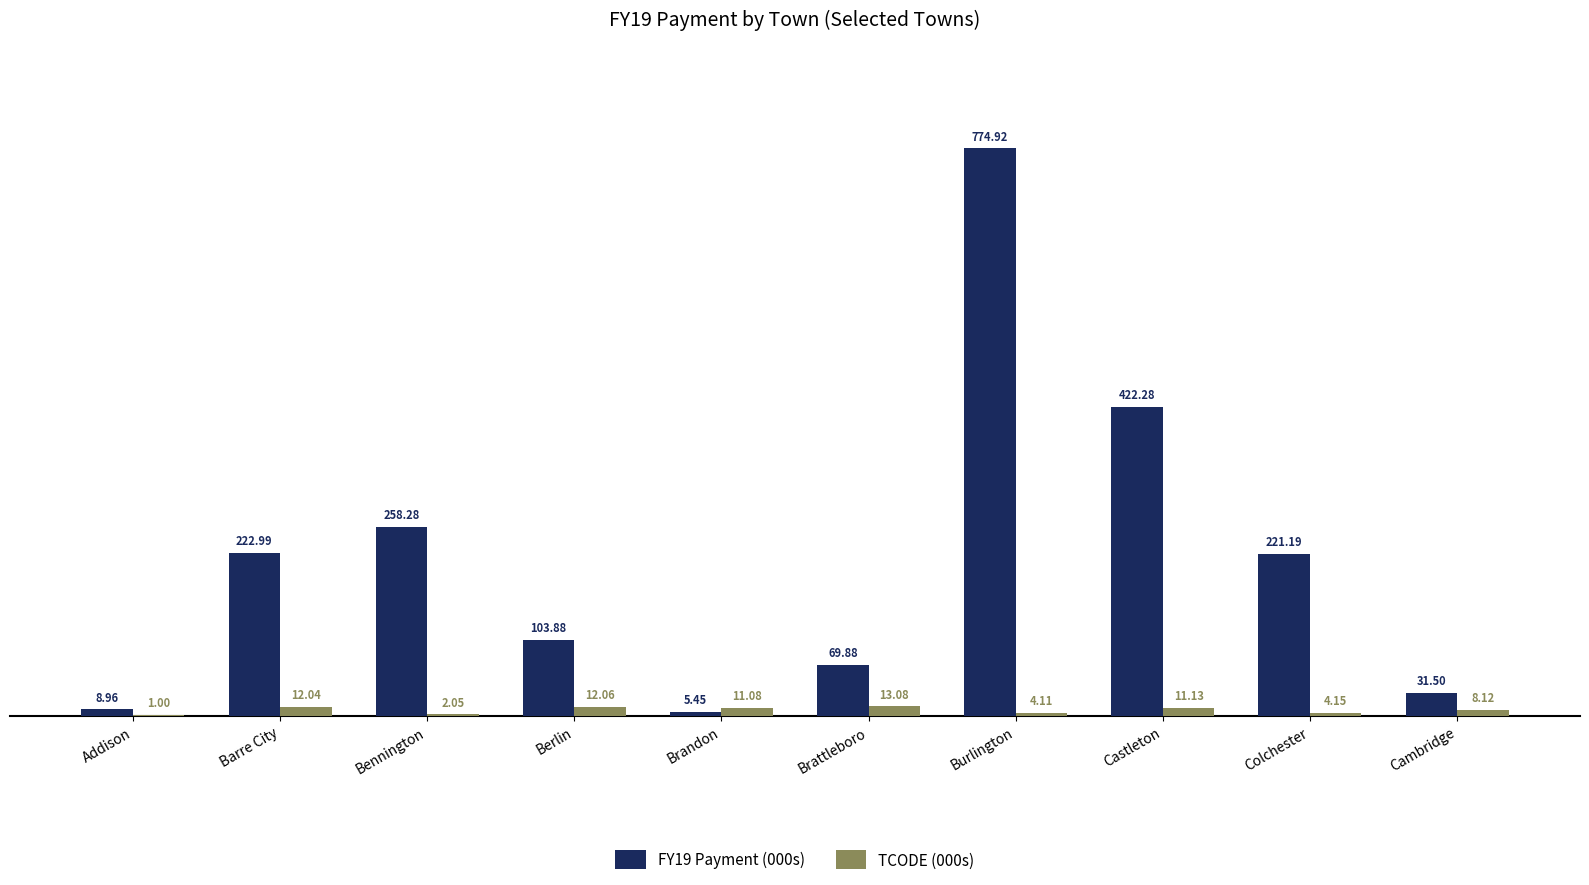

How many groups of bars are there?

10